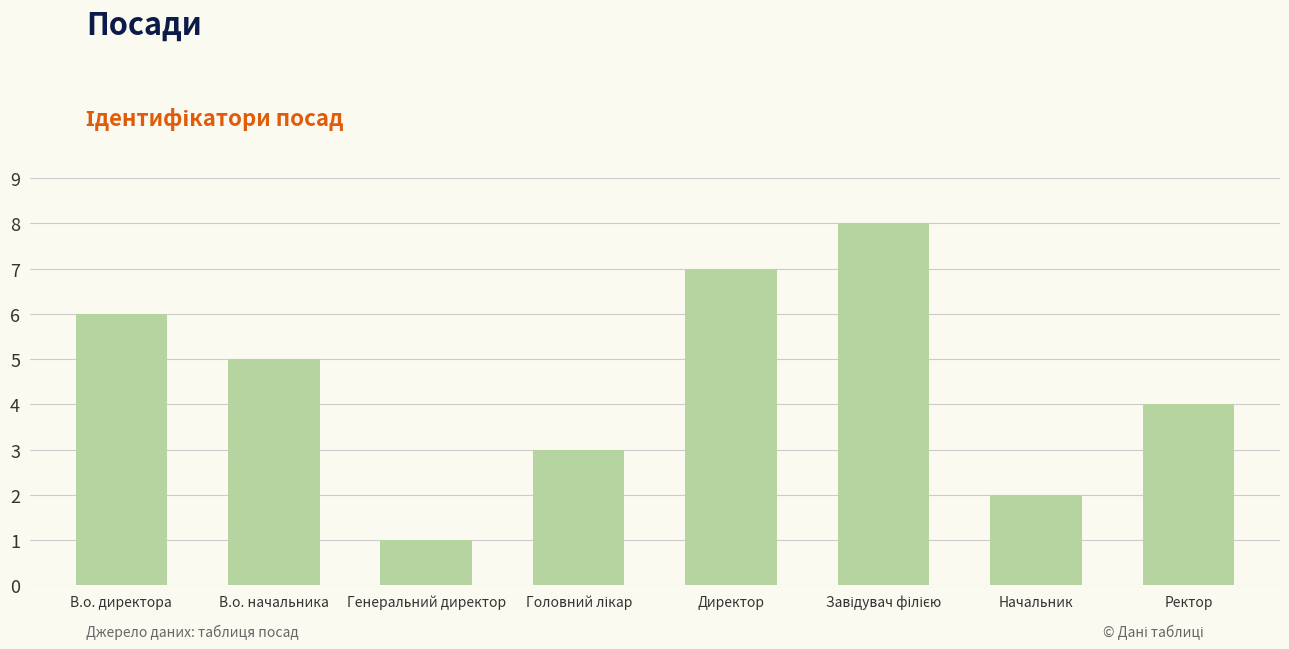

What is the sum of all values?

36